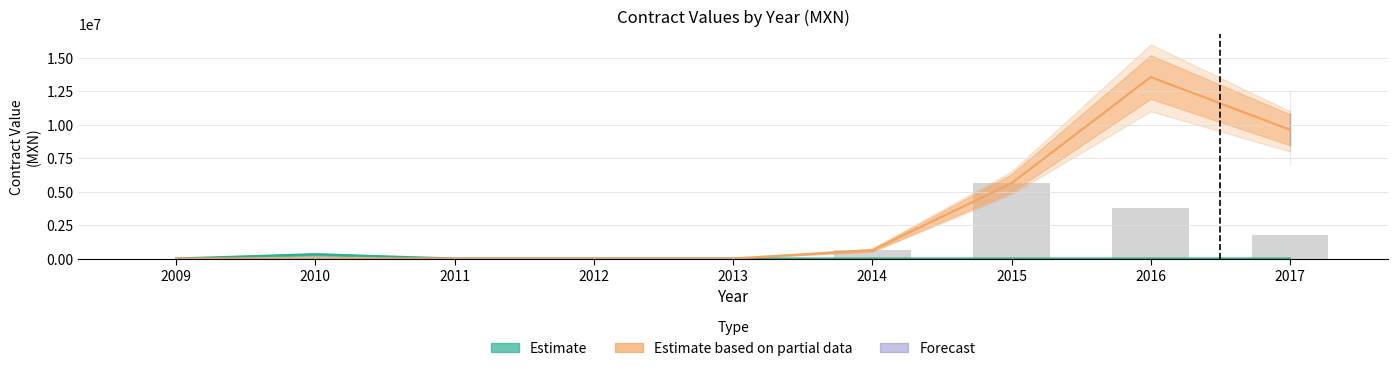

Which category has the highest value across all series?

2016